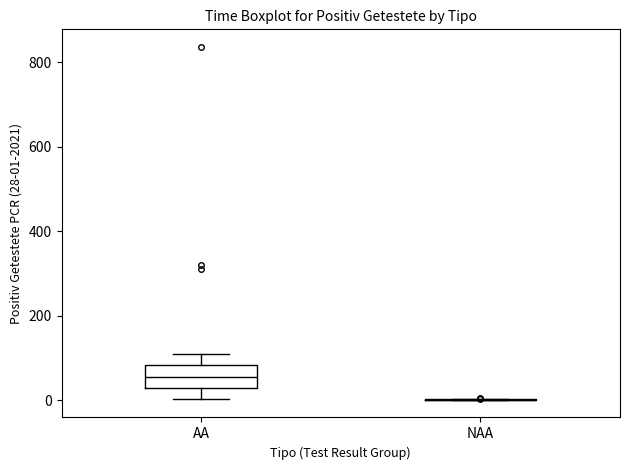

Which box is the tallest, from its lower edge to its upper edge?

AA